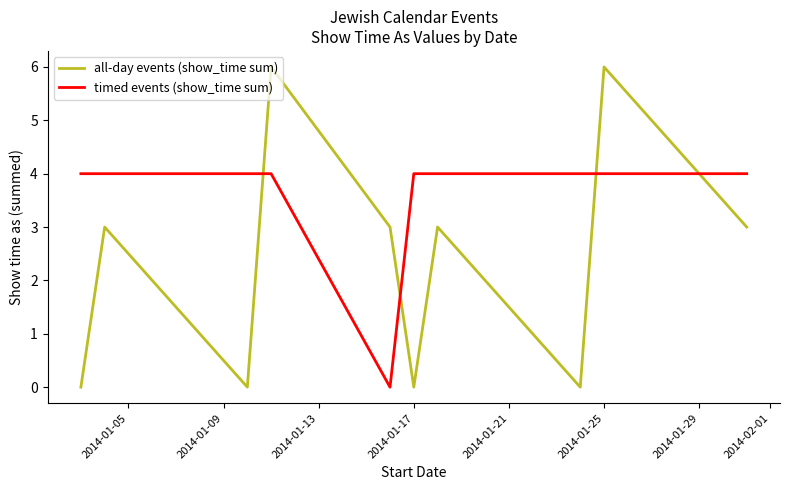

List the series in order of their overall mean, highest first.

timed events (show_time sum), all-day events (show_time sum)